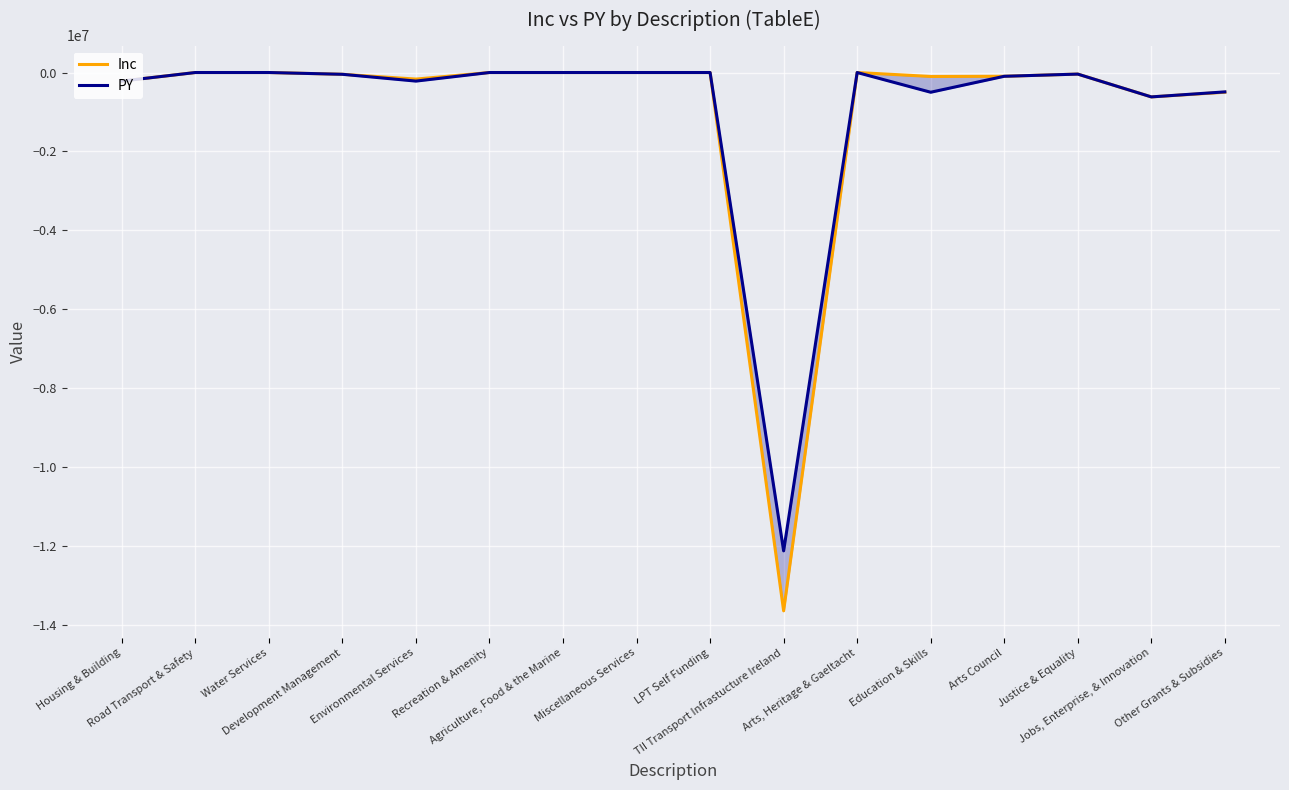

The Inc series shows -166500 at Environmental Services. True or false?

True